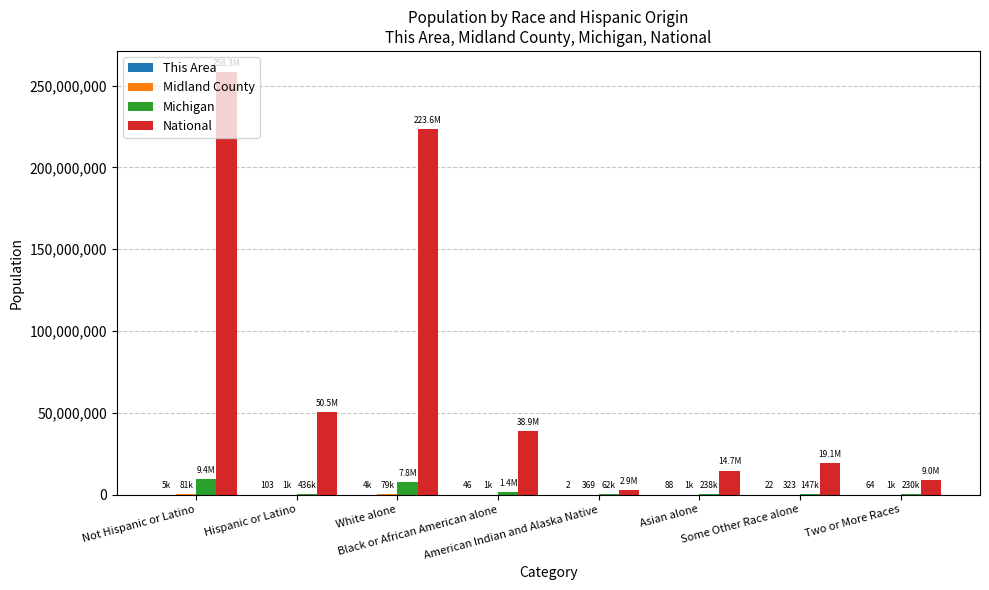

What is the sum of all Michigan values?

19764676